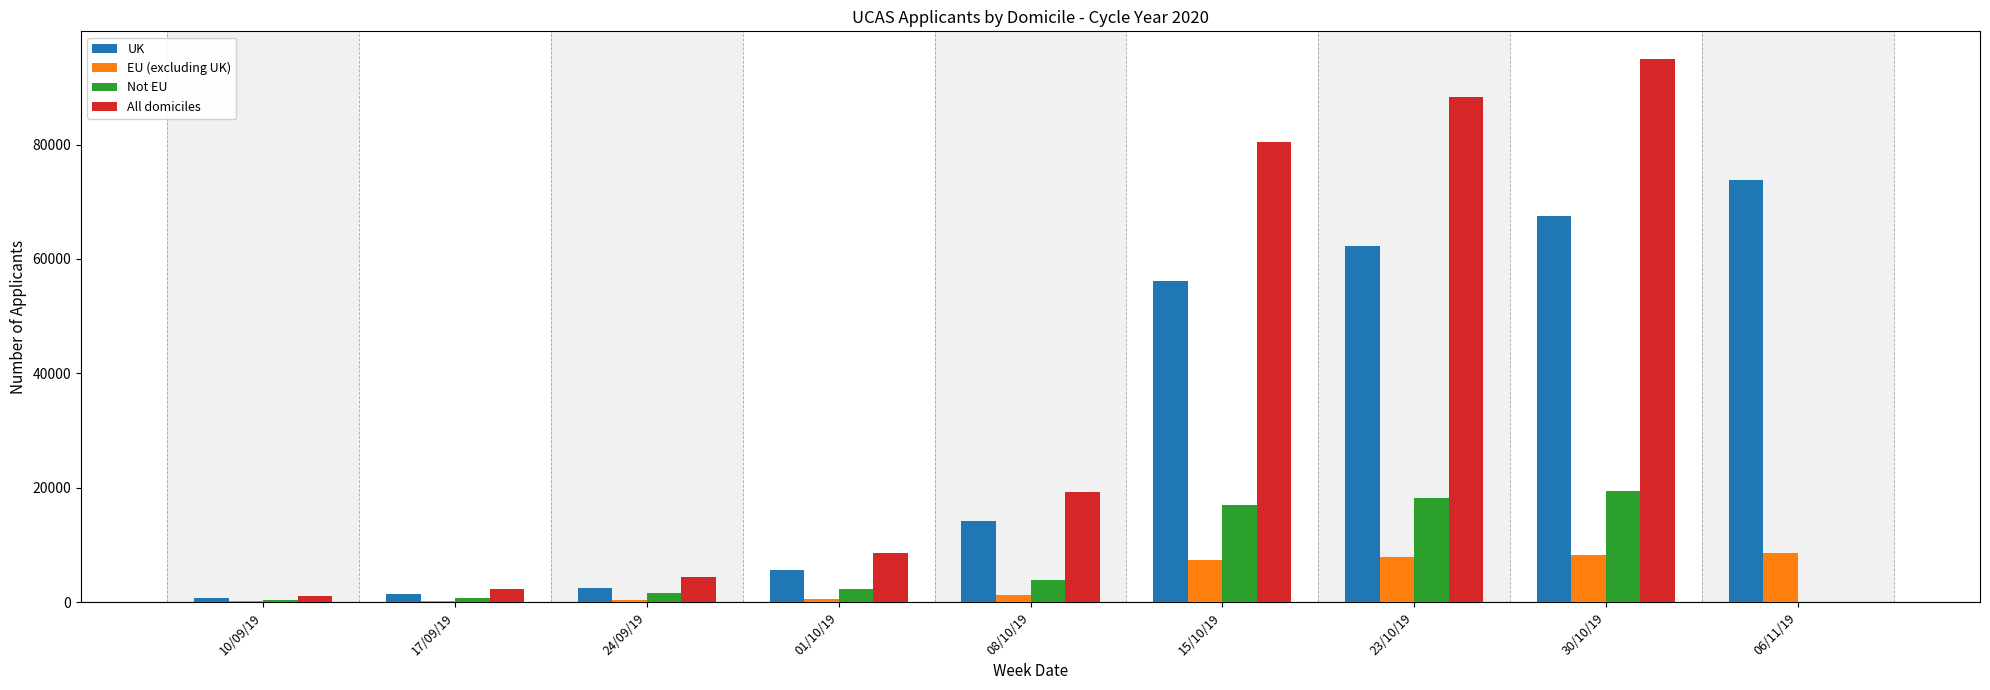

What value does the All domiciles series have at 30/10/19?

95060